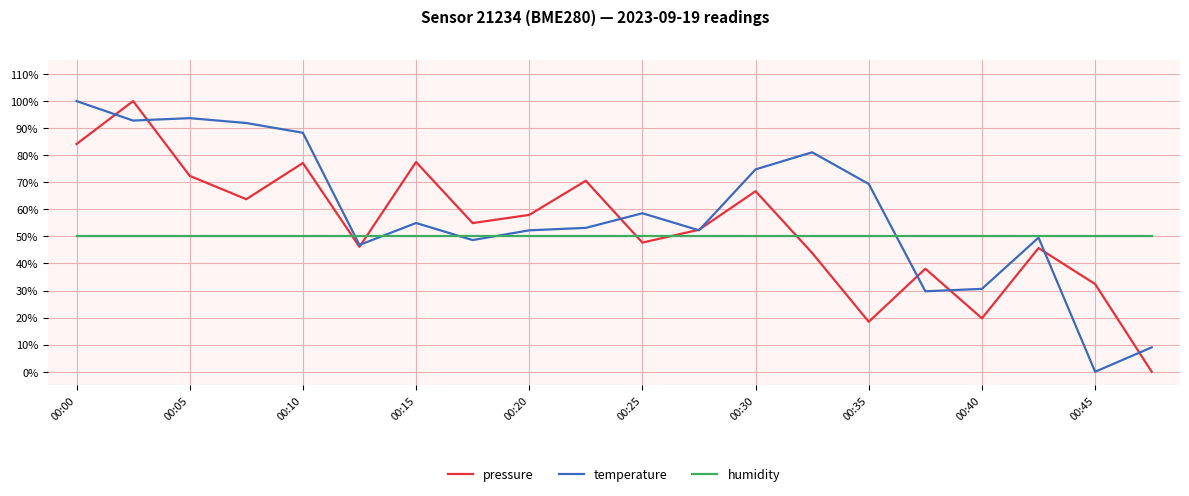

What is the lowest value of the humidity series?

50.0